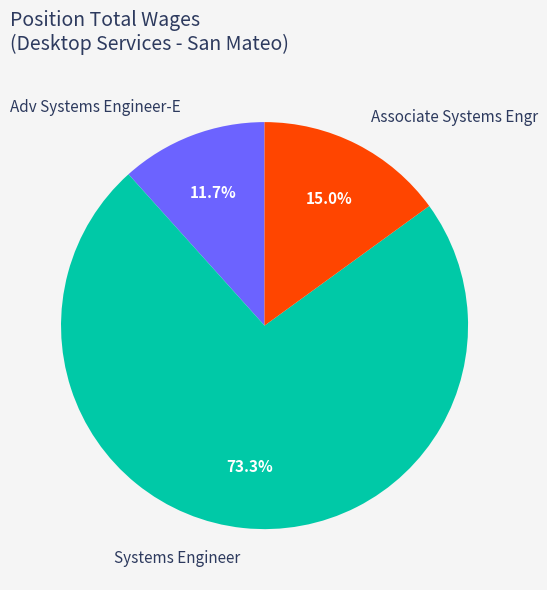

Which has a higher value, Adv Systems Engineer-E or Associate Systems Engr?

Associate Systems Engr